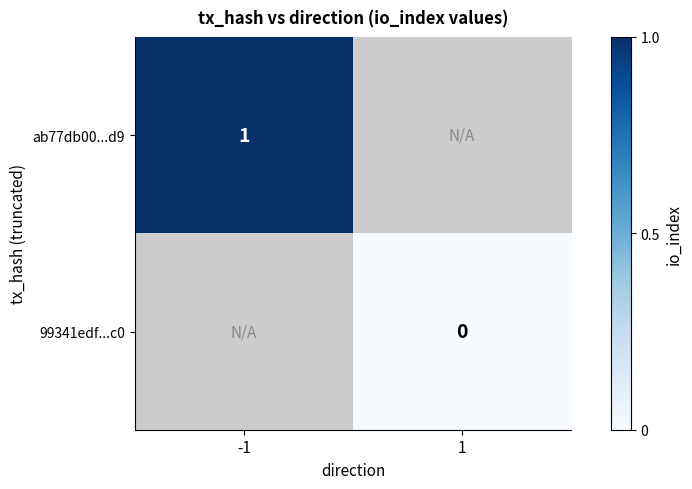

Is it true that ab77db00...d9 equals 1 at -1?

True